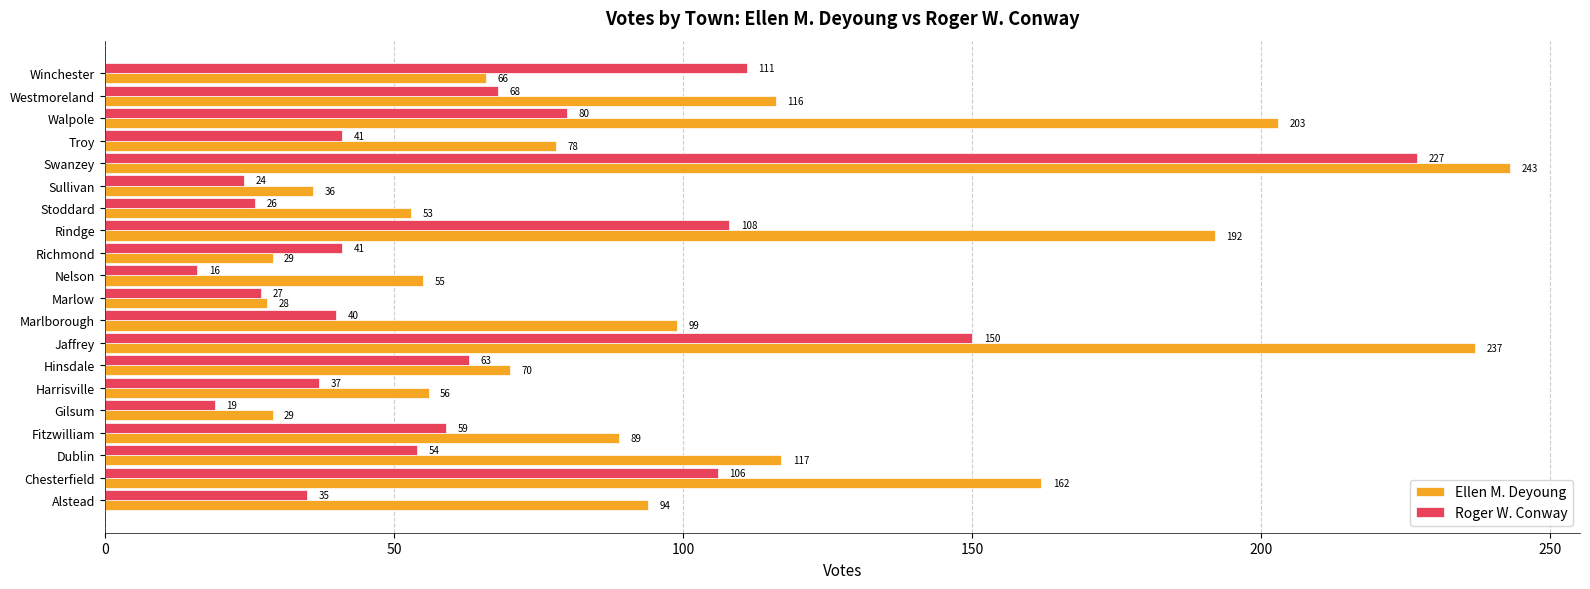

List the series in order of their peak value, lowest first.

Roger W. Conway, Ellen M. Deyoung